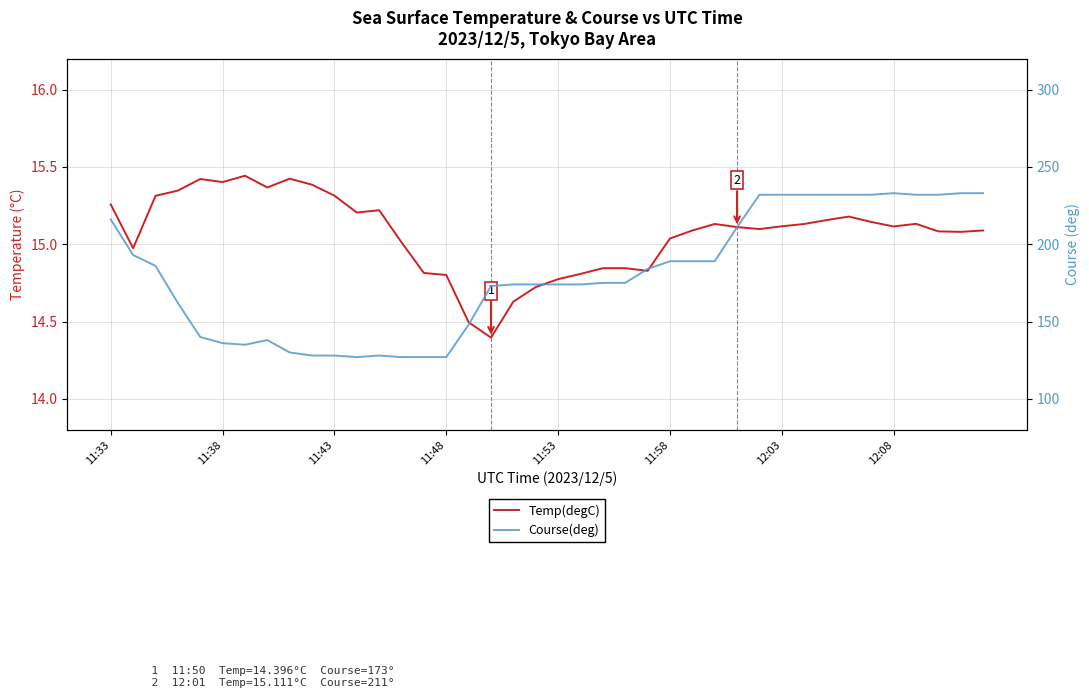

The Temp(degC) series shows 15.1 at 29. True or false?

True